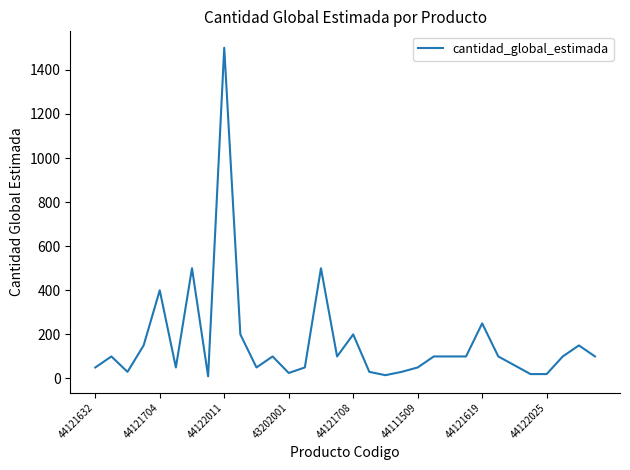

Does the chart have visible grid lines?

No